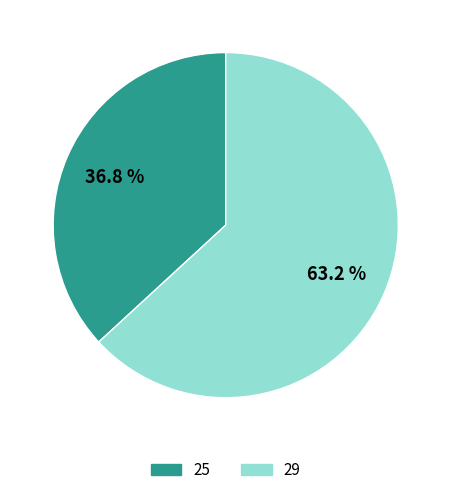

To the nearest percent, what percentage of the pie is 29?

63%